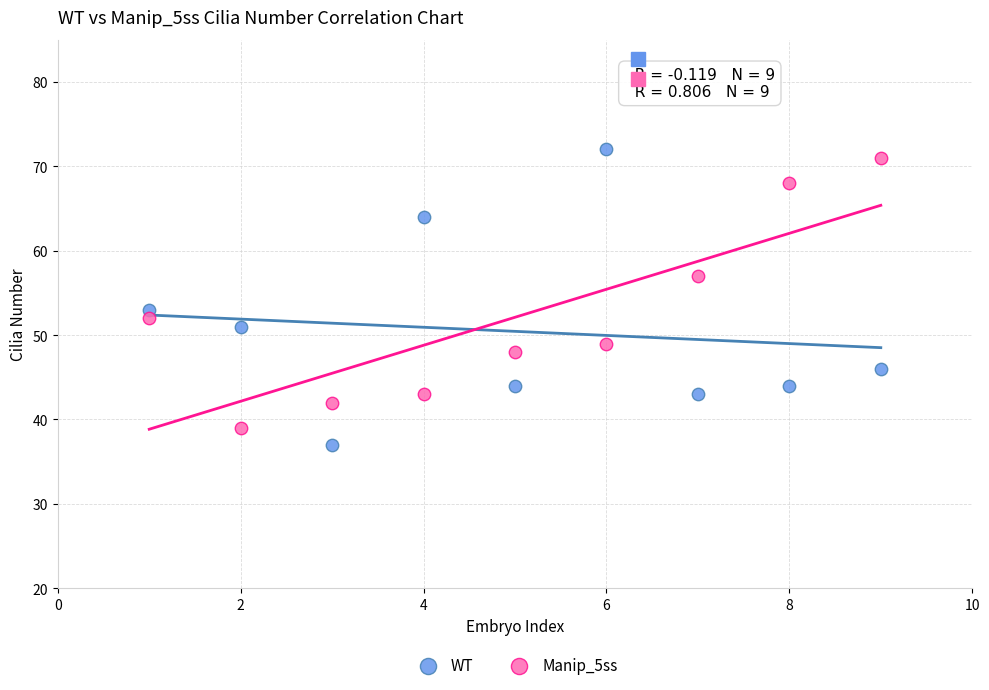

Which series reaches the maximum Y coordinate?

WT